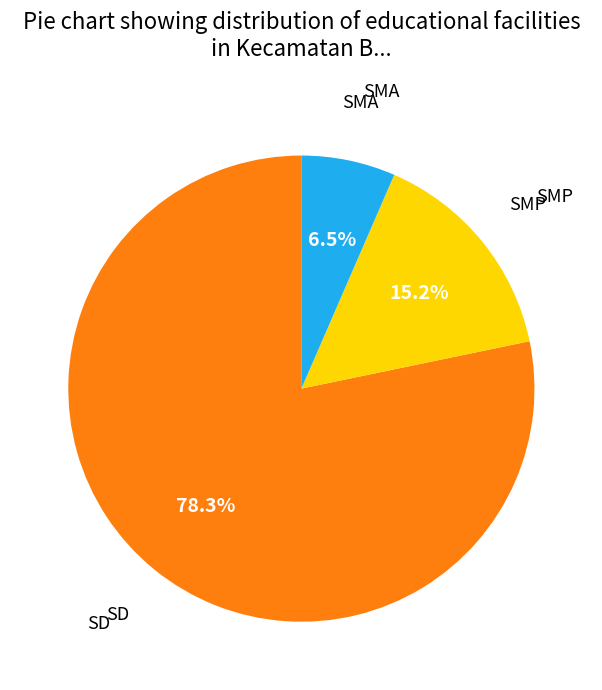

Is there a majority slice in this chart?

Yes